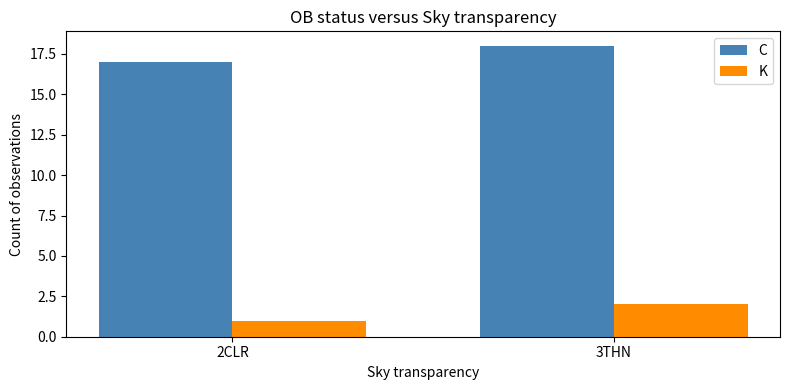

Is the value of C at 2CLR greater than the value of K at 3THN?

Yes